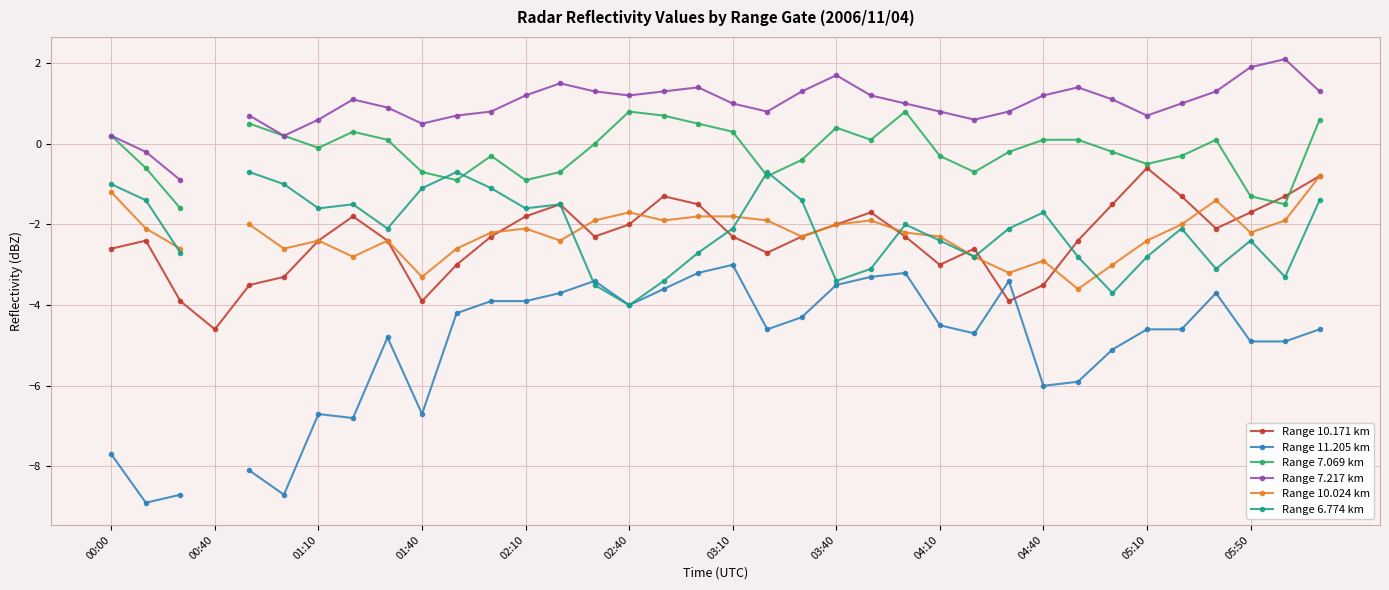

At how many categories does at least one series exceed -5?

36